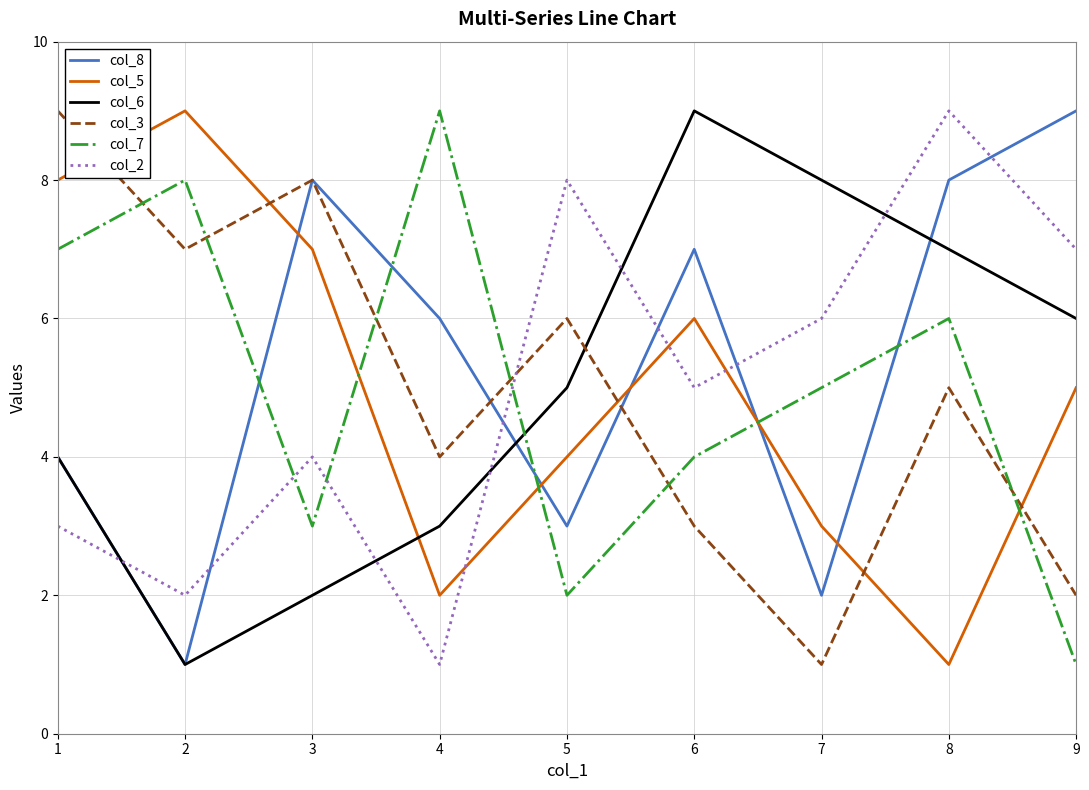

How many interior local peaks does the col_7 series have?

3